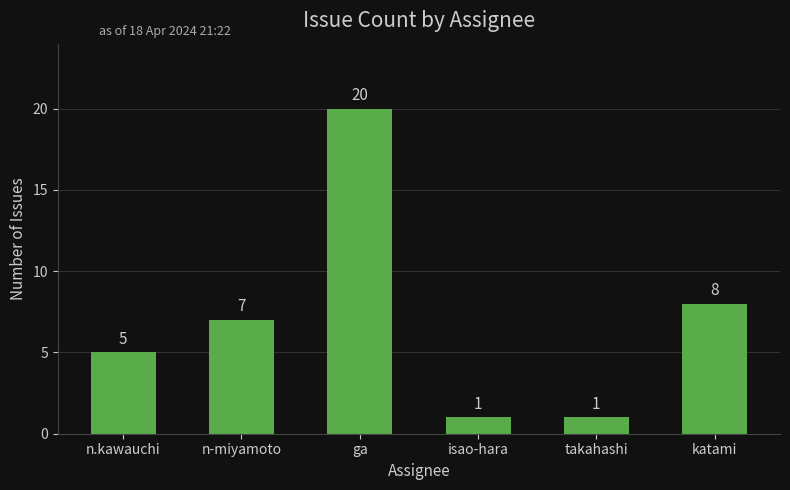

What is the sum of the values at ga and n.kawauchi?

25